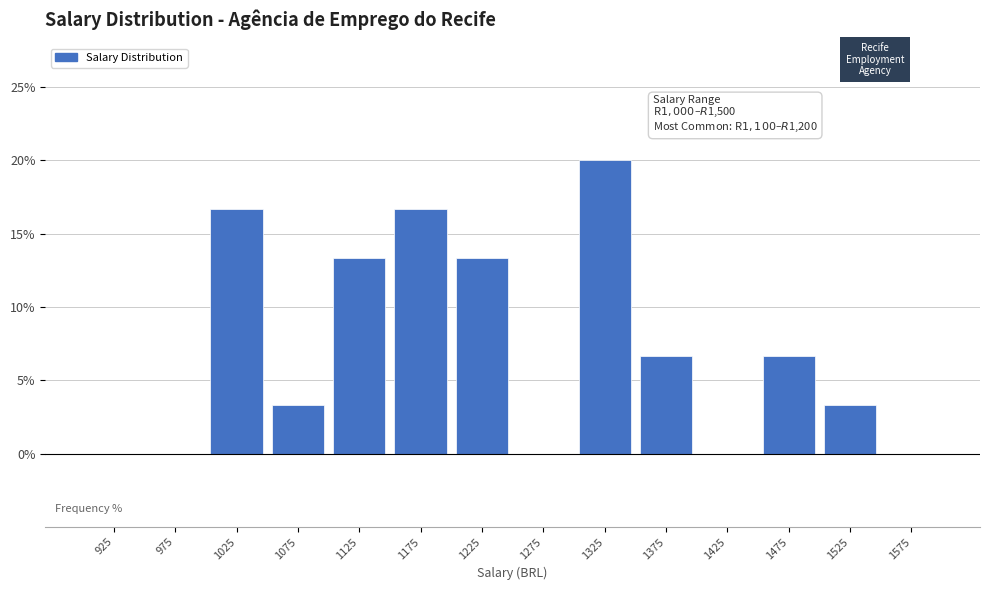

Over which range of the x-axis is the bar tallest?

1300 to 1350